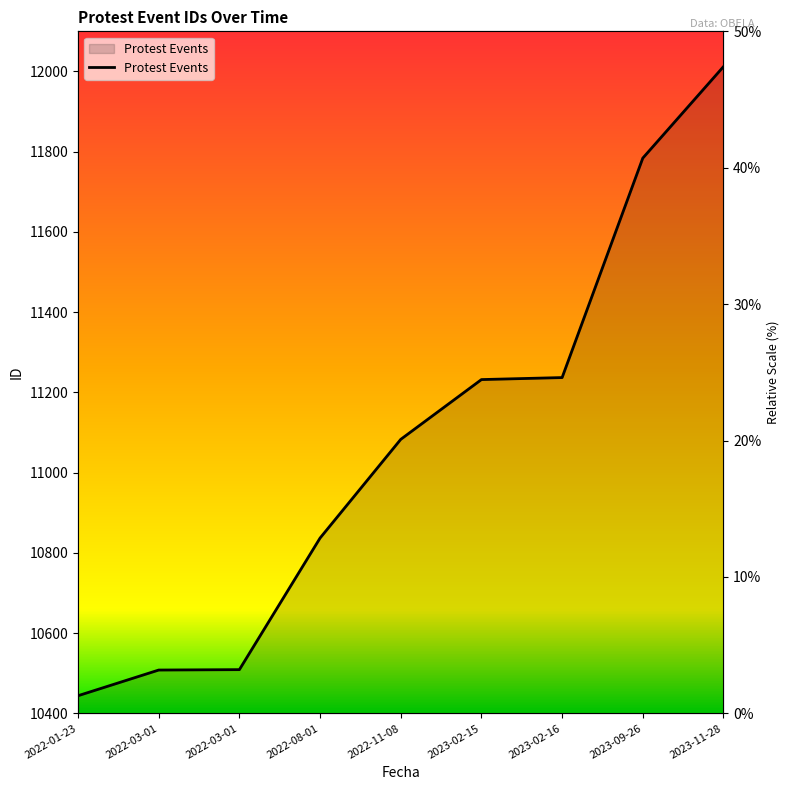

What is the label of the 6th point from the right?

2022-08-01